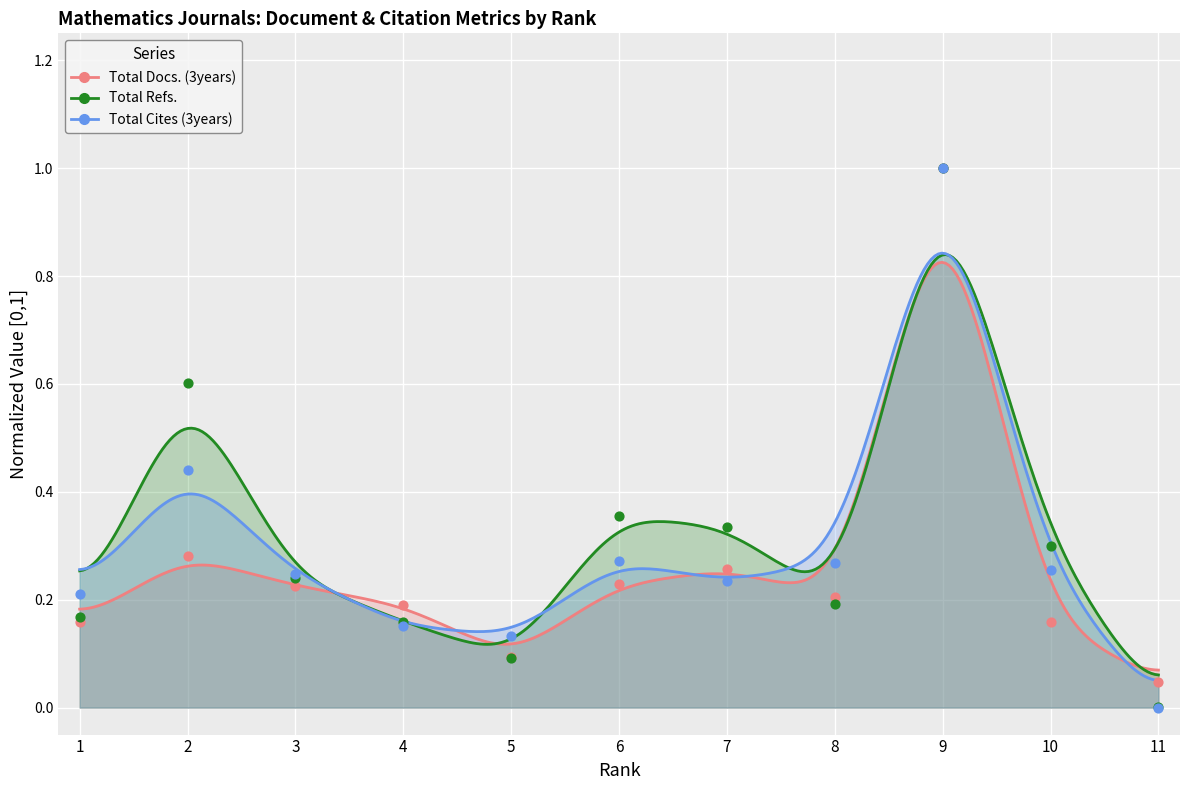

Which series has the largest total across all categories?

Total Refs.